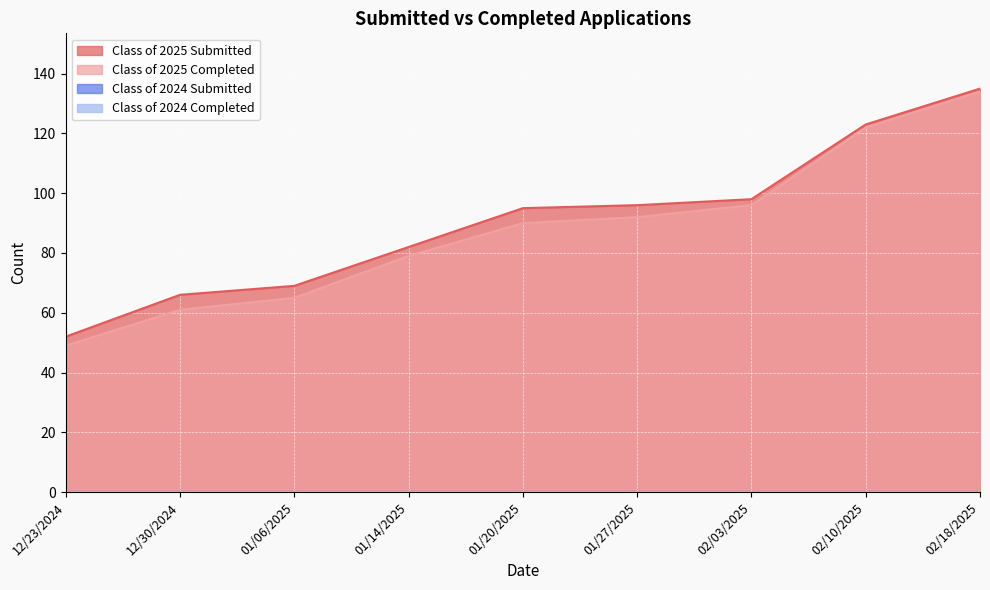

At which category is the sum across all series the highest?

02/18/2025